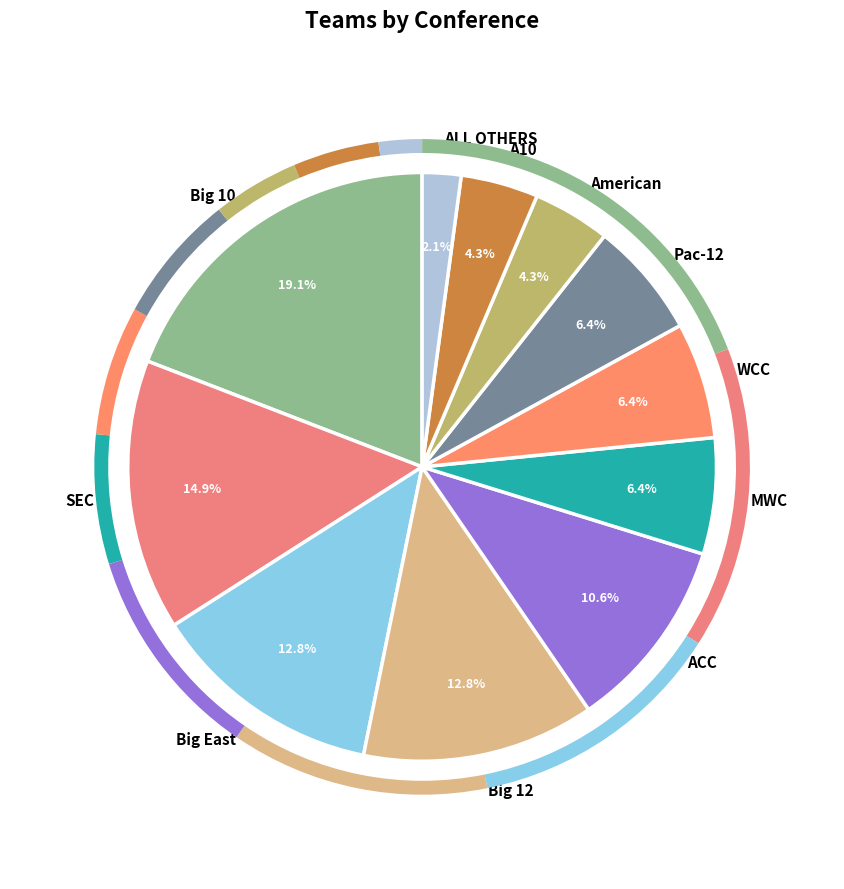

What is the ratio of the value at Pac-12 to the value at WCC?

1.0